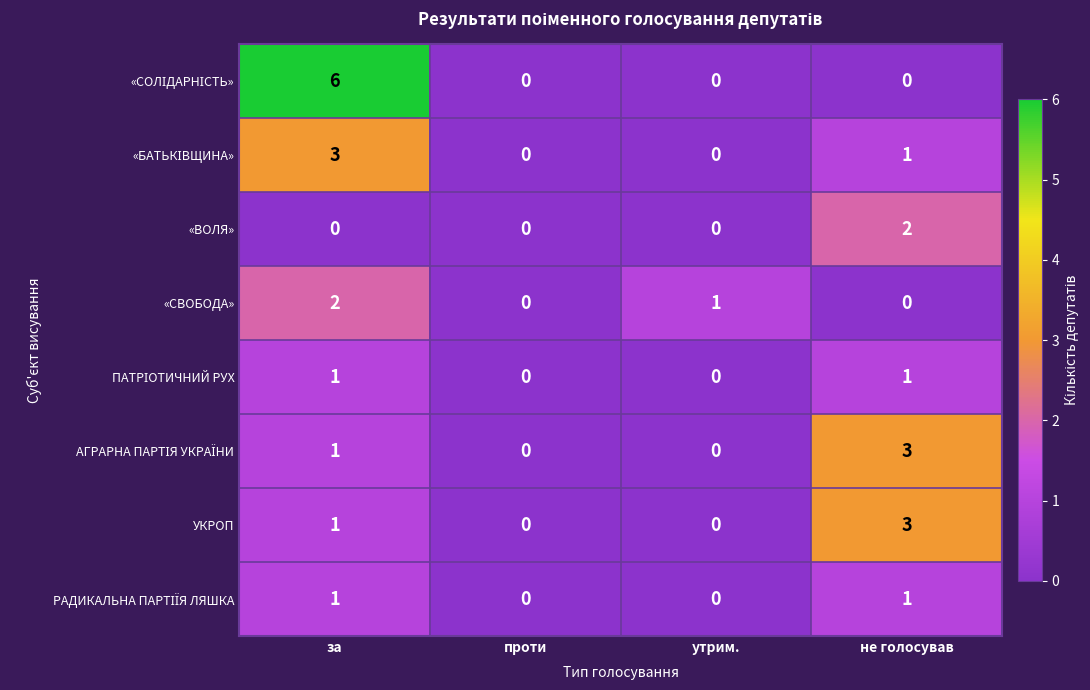

What is the sum of all «СВОБОДА» values?

3